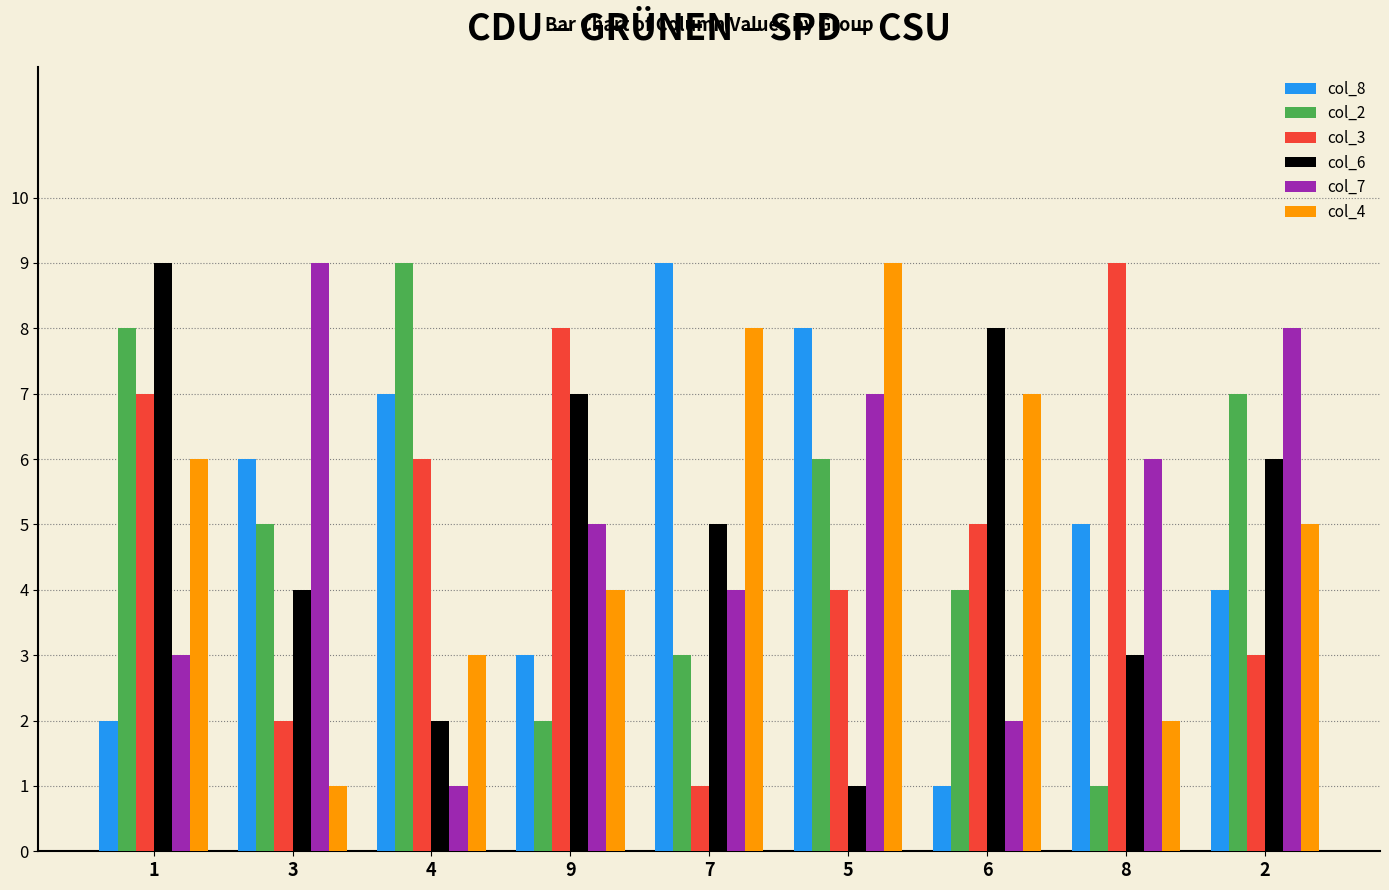

Reading right to left, extract all data points from this chart.

col_8: 4	5	1	8	9	3	7	6	2
col_2: 7	1	4	6	3	2	9	5	8
col_3: 3	9	5	4	1	8	6	2	7
col_6: 6	3	8	1	5	7	2	4	9
col_7: 8	6	2	7	4	5	1	9	3
col_4: 5	2	7	9	8	4	3	1	6